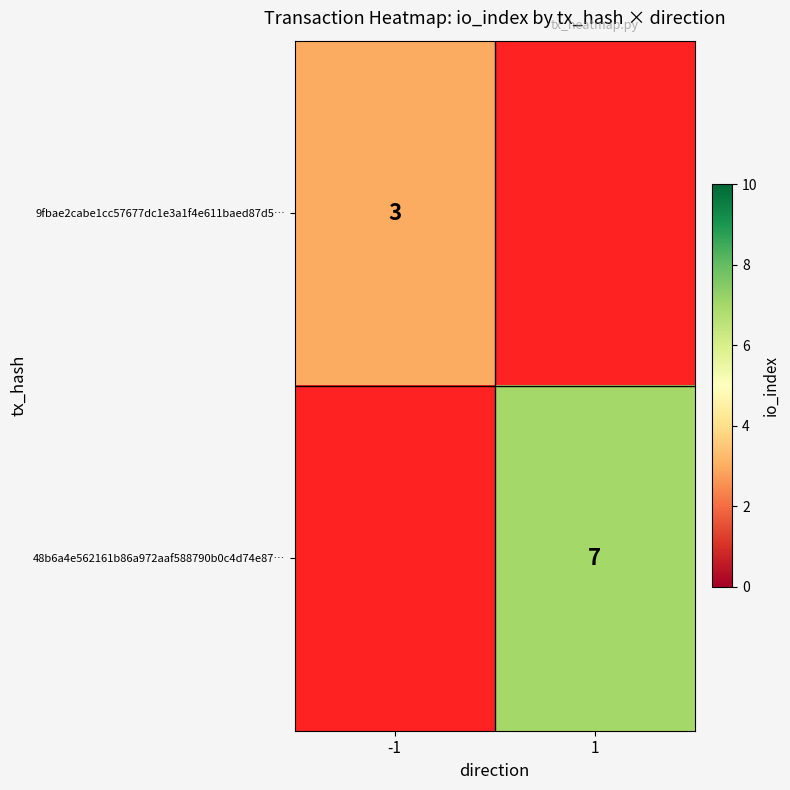

Which category has the lowest value across all series?

-1